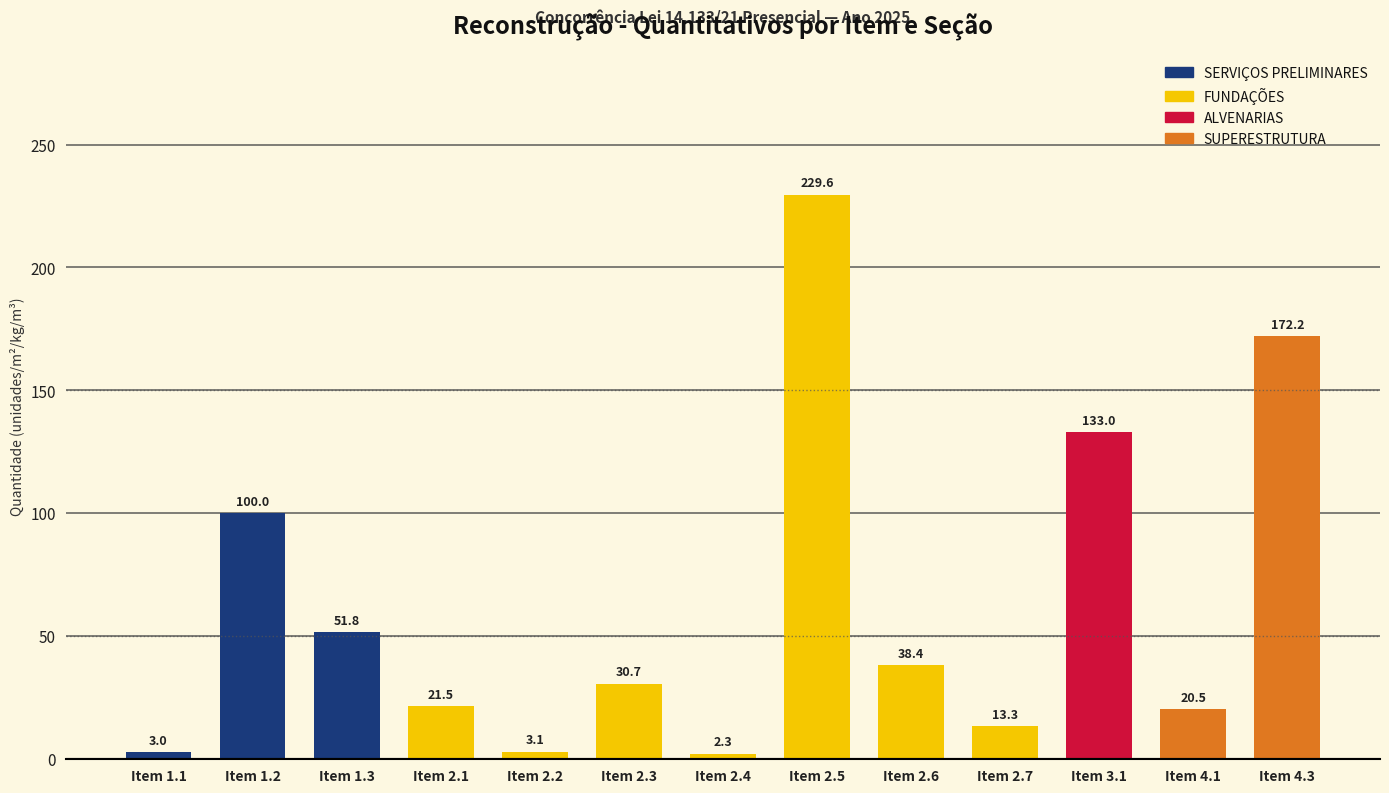

Rank the categories by value from highest to lowest.

Item 2.5, Item 4.3, Item 3.1, Item 1.2, Item 1.3, Item 2.6, Item 2.3, Item 2.1, Item 4.1, Item 2.7, Item 2.2, Item 1.1, Item 2.4